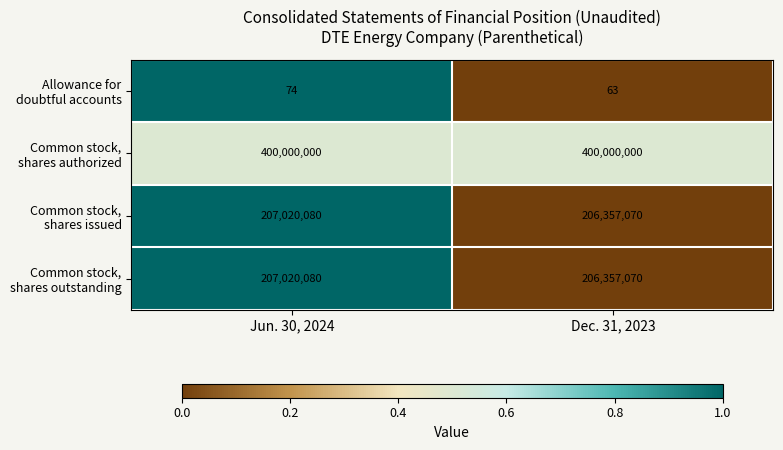

What is the minimum value shown in the chart?

63